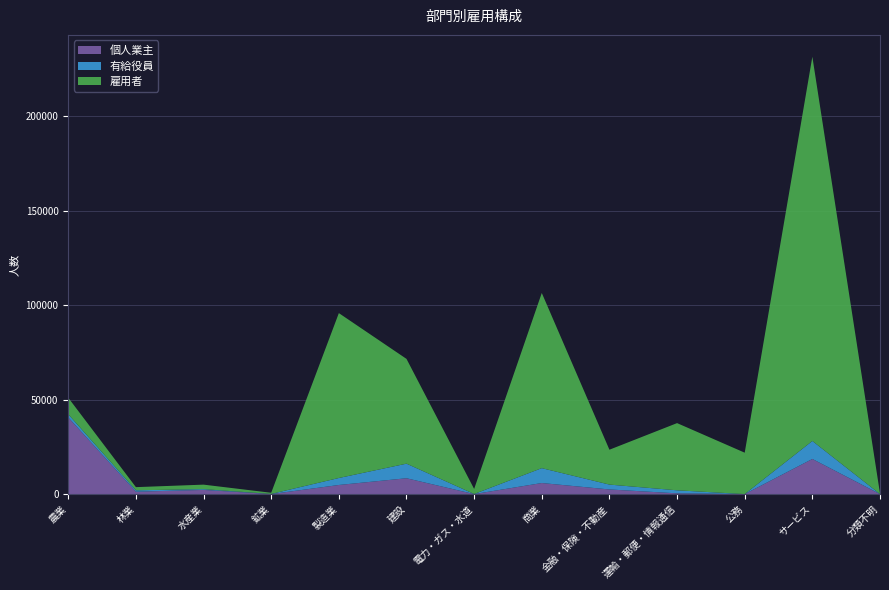

Reading right to left, transcribe all the data shown in this chart.

個人業主: 分類不明=0	サービス=18586	公務=0	運輸・郵便・情報通信=399	金融・保険・不動産=2451	商業=5853	電力・ガス・水道=0	建設=8385	製造業=4818	鉱業=6	水産業=2206	林業=1274	農業=40533
有給役員: 分類不明=14	サービス=9520	公務=0	運輸・郵便・情報通信=1603	金融・保険・不動産=2580	商業=7874	電力・ガス・水道=49	建設=7715	製造業=3700	鉱業=88	水産業=416	林業=730	農業=1730
雇用者: 分類不明=289	サービス=203376	公務=21913	運輸・郵便・情報通信=35564	金融・保険・不動産=18457	商業=92725	電力・ガス・水道=2678	建設=55464	製造業=87272	鉱業=601	水産業=2377	林業=1670	農業=8715